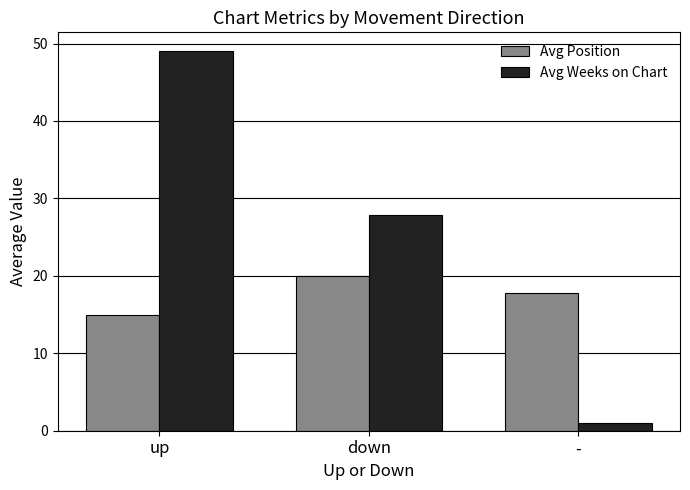

What are all the series names shown in the legend?

Avg Position, Avg Weeks on Chart